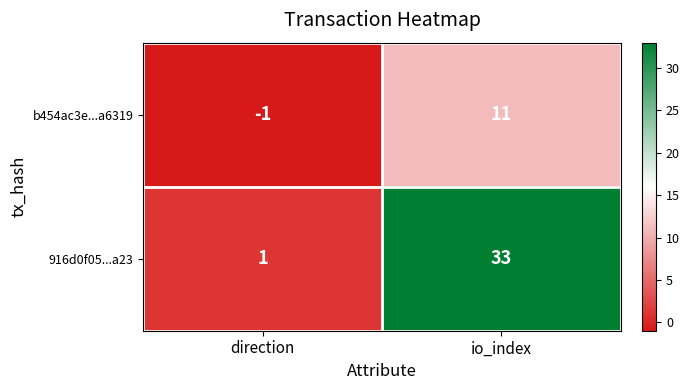

True or false: b454ac3e...a6319 has a value of 5 at io_index.

False